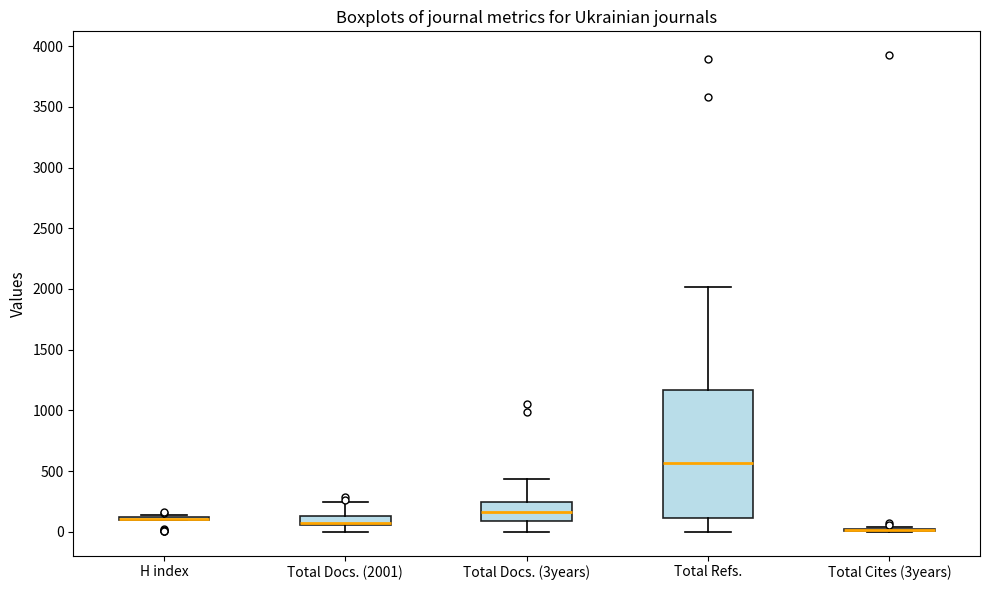

Comparing the boxes themselves (not the whiskers), which one is the tallest?

Total Refs.